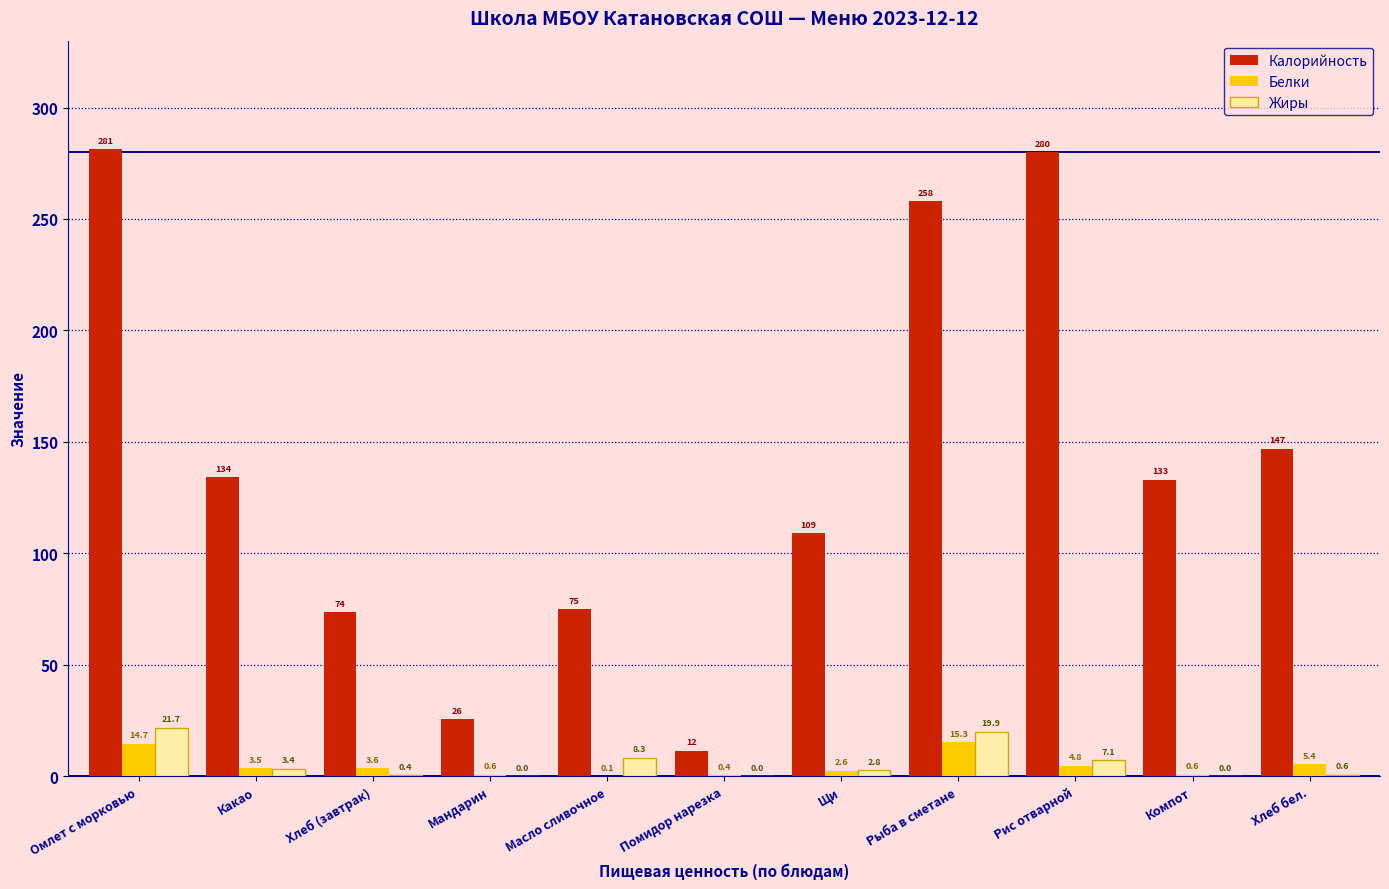

Reading right to left, list all the values displayed in this chart.

Калорийность: Хлеб бел.=147.0	Компот=133.0	Рис отварной=280.0	Рыба в сметане=257.9	Щи=109.0	Помидор нарезка=11.5	Масло сливочное=74.9	Мандарин=25.7	Хлеб (завтрак)=73.5	Какао=134.1	Омлет с морковью=281.2
Белки: Хлеб бел.=5.4	Компот=0.6	Рис отварной=4.8	Рыба в сметане=15.3	Щи=2.6	Помидор нарезка=0.4	Масло сливочное=0.1	Мандарин=0.6	Хлеб (завтрак)=3.6	Какао=3.5	Омлет с морковью=14.7
Жиры: Хлеб бел.=0.6	Компот=0.0	Рис отварной=7.1	Рыба в сметане=19.9	Щи=2.8	Помидор нарезка=0.0	Масло сливочное=8.3	Мандарин=0.0	Хлеб (завтрак)=0.4	Какао=3.4	Омлет с морковью=21.7